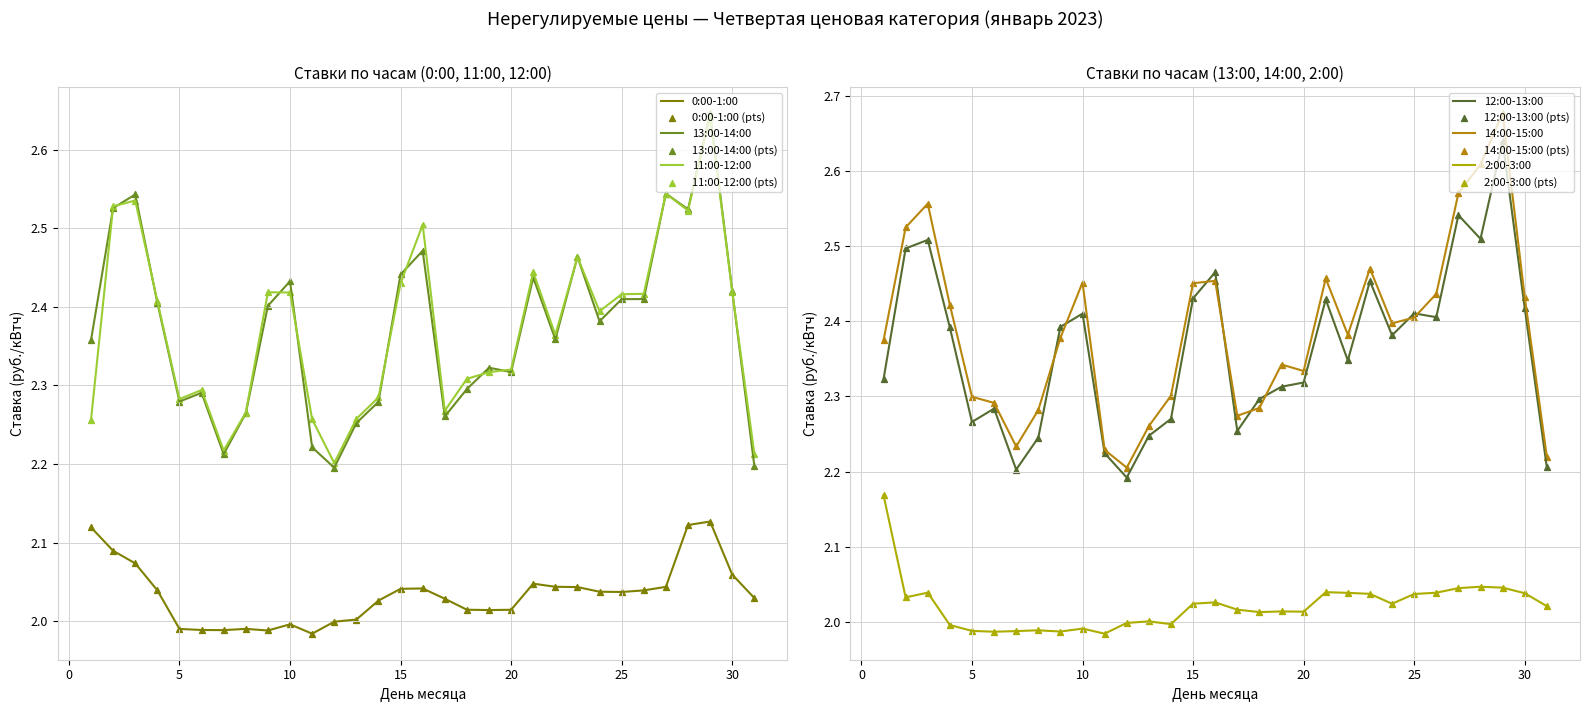

At which category is the sum across all series the highest?

29